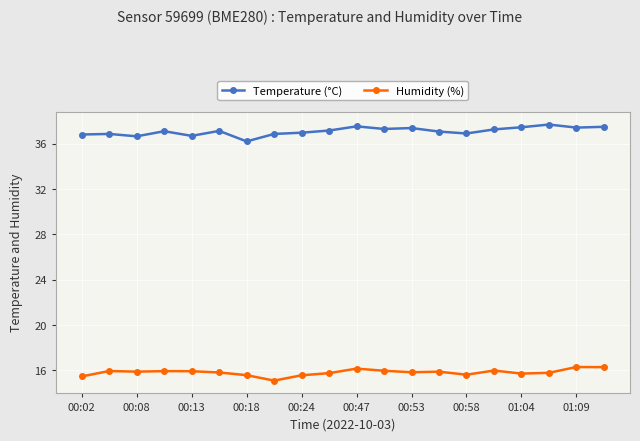

At how many categories does at least one series exceed 34?

20